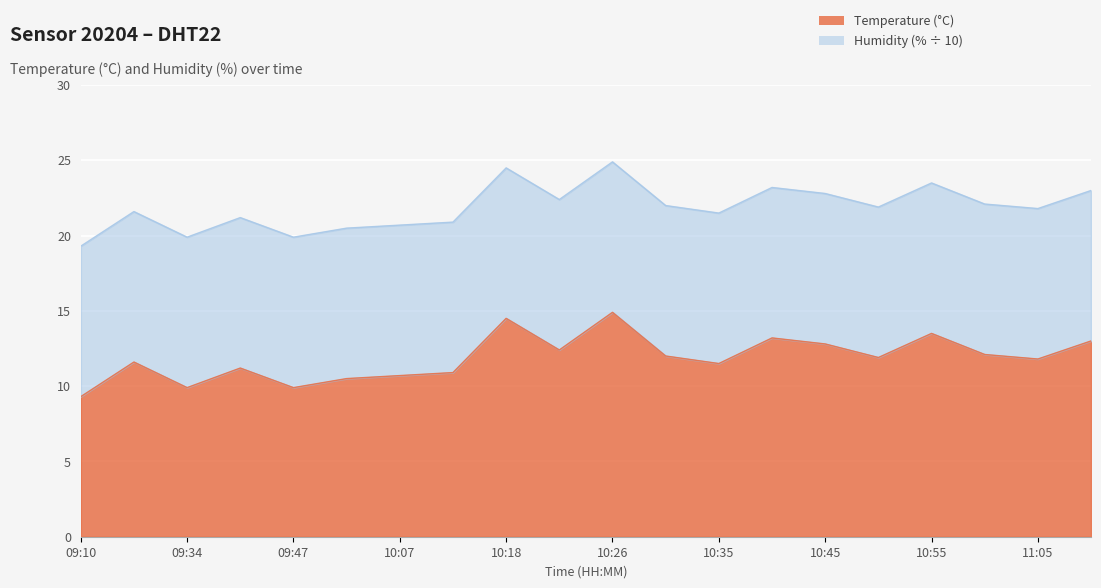

List the labels in order of value, smallest first.

09:10, 09:34, 09:47, 10:01, 10:07, 10:13, 09:40, 10:35, 09:17, 11:05, 10:50, 10:30, 11:00, 10:23, 10:45, 11:10, 10:40, 10:55, 10:18, 10:26